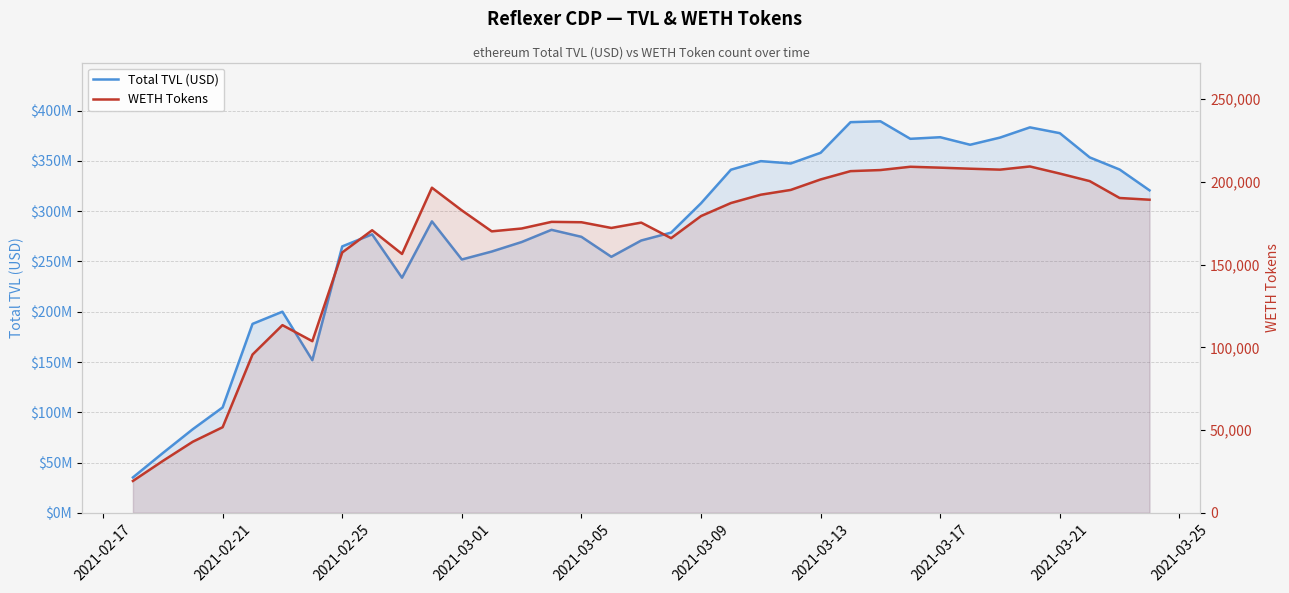

How many data points does each series have?

35